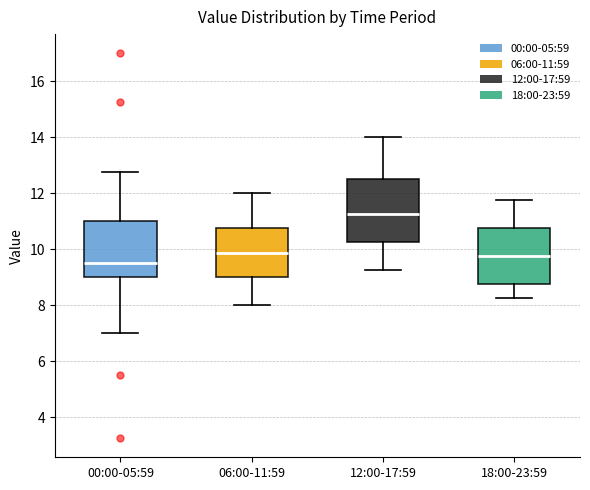

Reading left to right, transcribe this box plot: for each box, give where its median line is, the range the box spans, and where its two whiskers end, as read against the y-axis. The values are not printed on the chart, so give them approximately, as read against the axis.

00:00-05:59: median 9.6, box 9.0 to 11.0, whiskers 7.0 to 12.8
06:00-11:59: median 9.8, box 9.0 to 10.8, whiskers 8.0 to 12.0
12:00-17:59: median 11.2, box 10.2 to 12.6, whiskers 9.2 to 14.0
18:00-23:59: median 9.8, box 8.8 to 10.8, whiskers 8.2 to 11.8